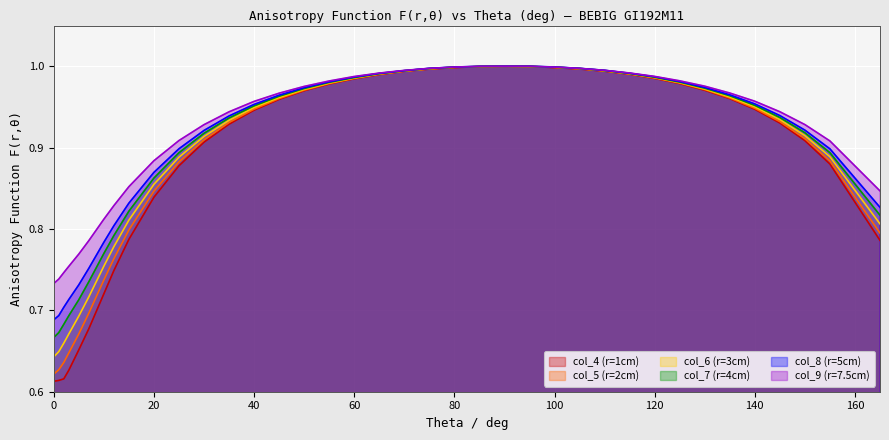

Which series has the largest range (max minus min)?

col_4 (r=1cm)